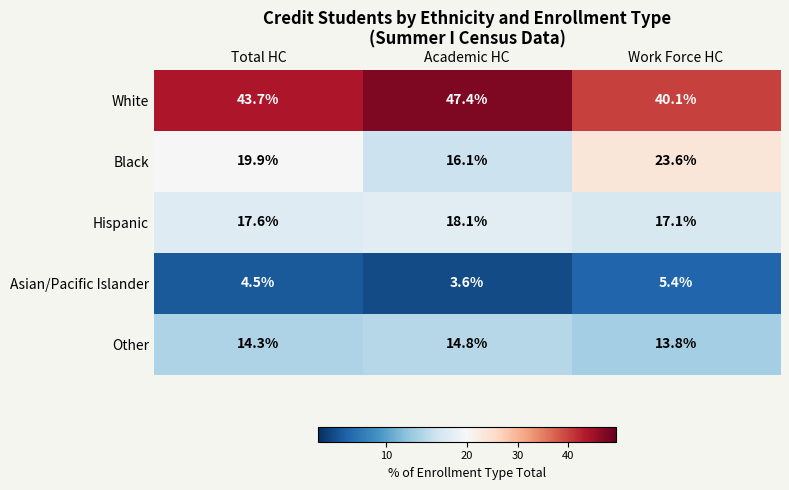

What is the lowest value of the Hispanic series?

17.1